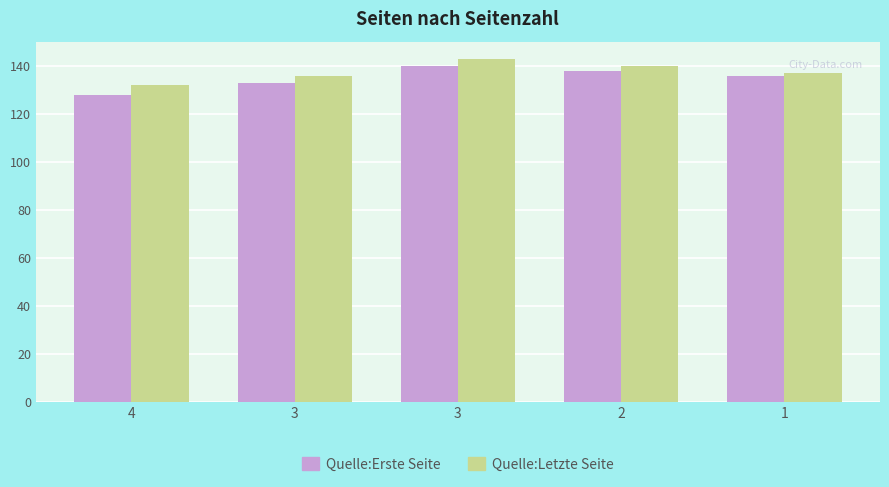

Does the chart contain any negative values?

No